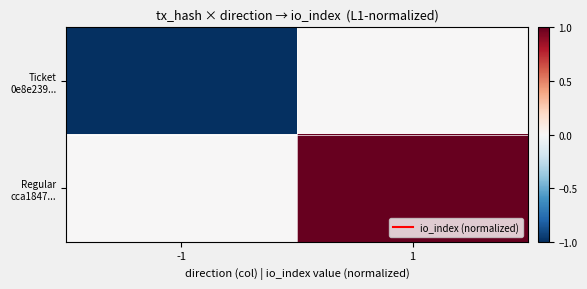

How many series are shown in this chart?

2